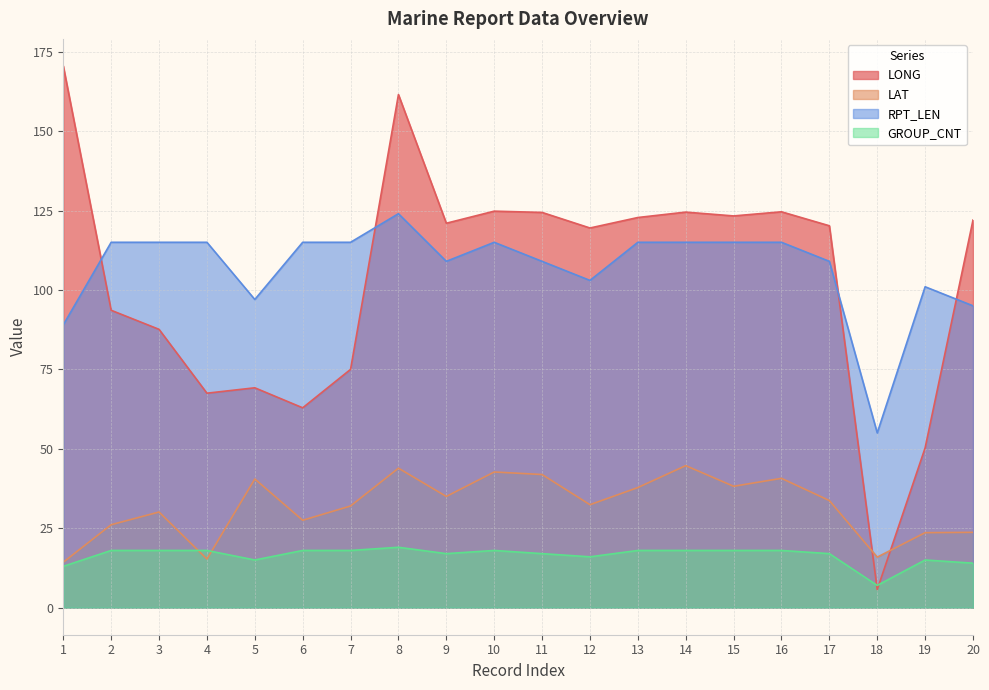

What is the maximum value shown in the chart?

170.5